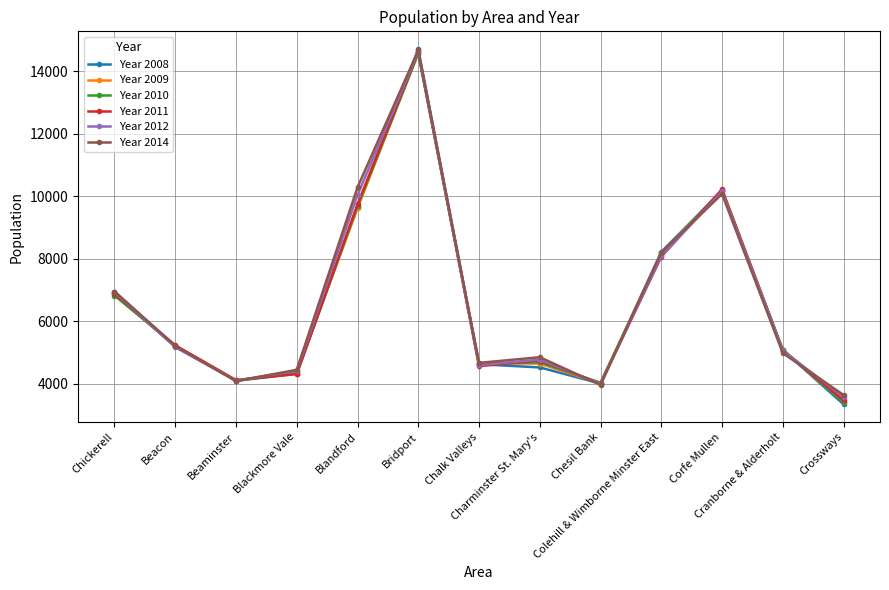

What is the smallest value displayed?

3349